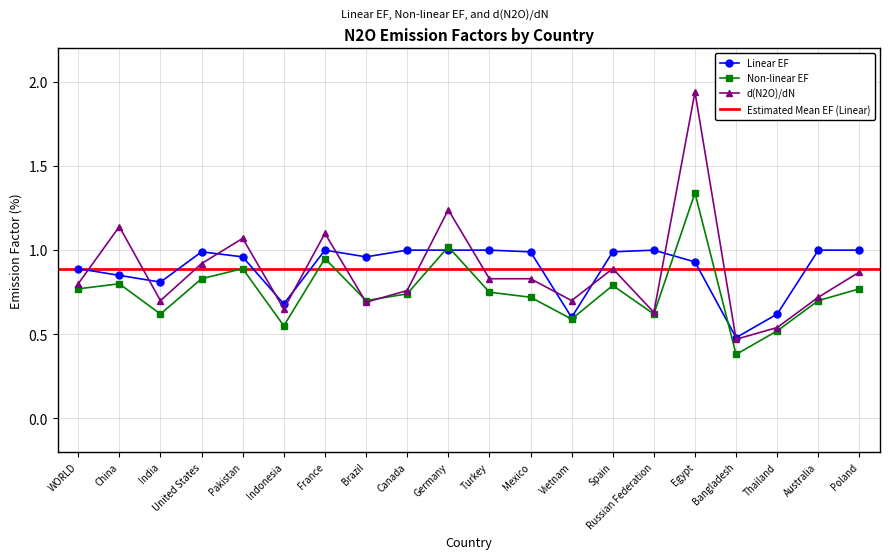

What is the total value across all series at France?

3.0